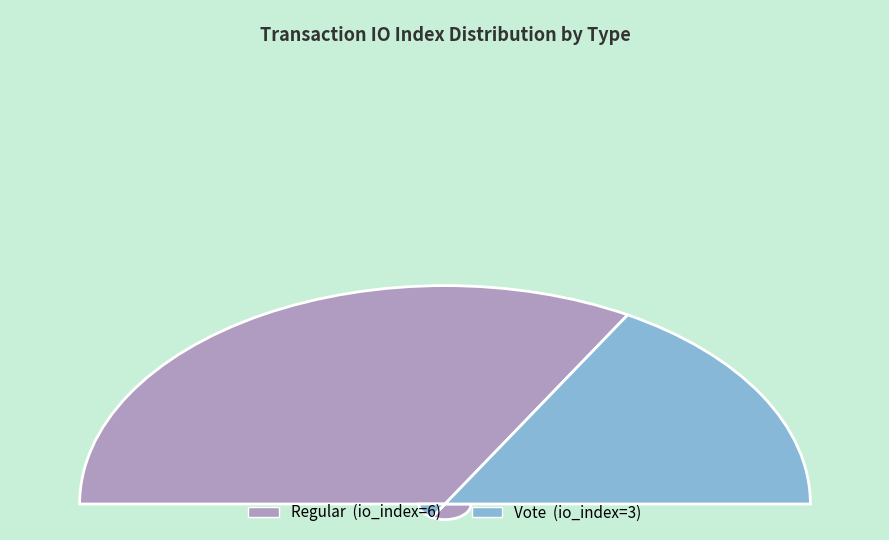

Which category accounts for the majority?

Regular